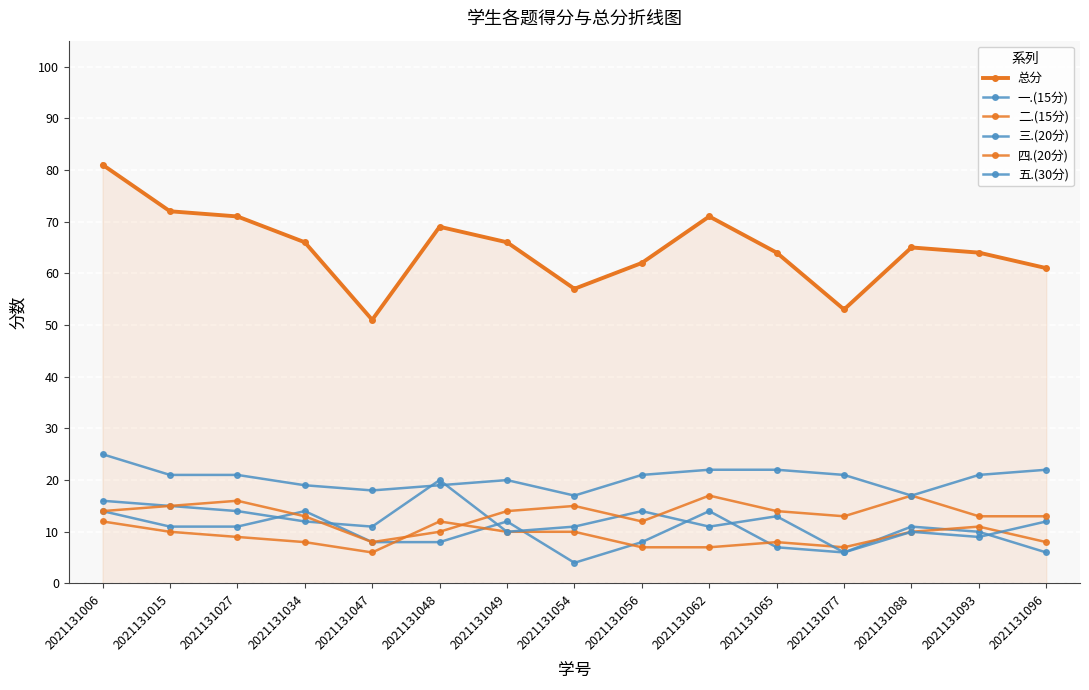

Count the number of data series in this chart.

6